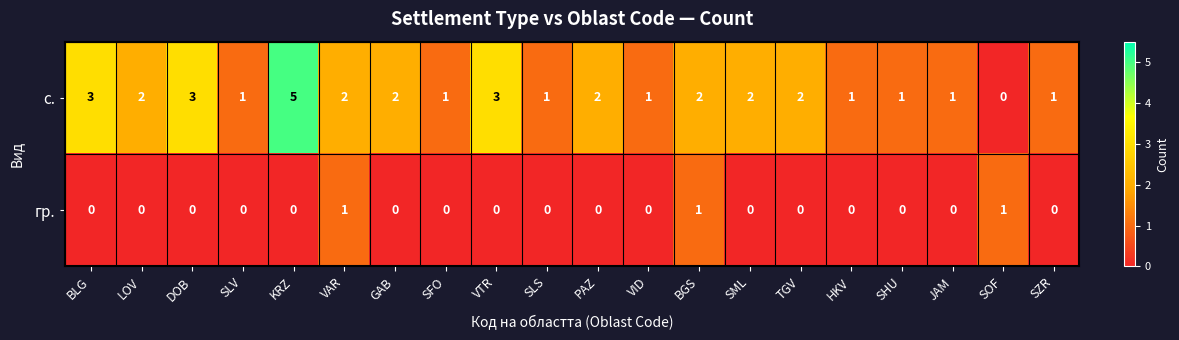

True or false: с. has a value of 1 at SZR.

True